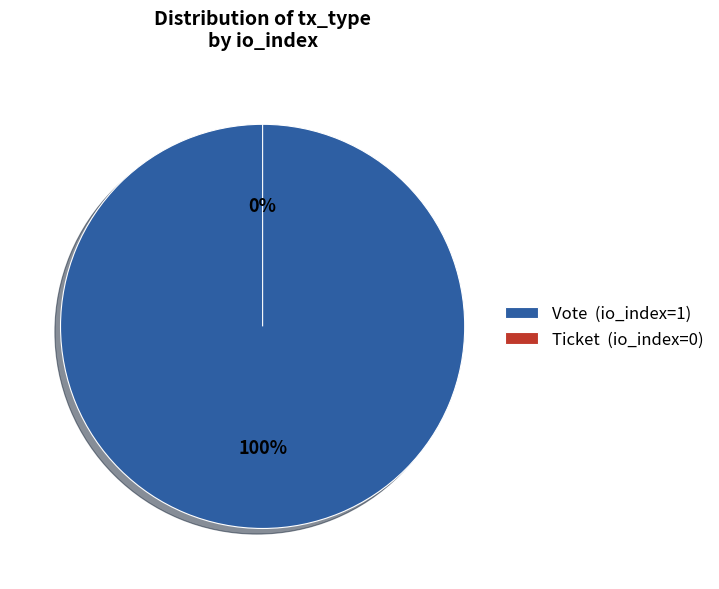

To the nearest percent, what is the average slice percentage?

50%